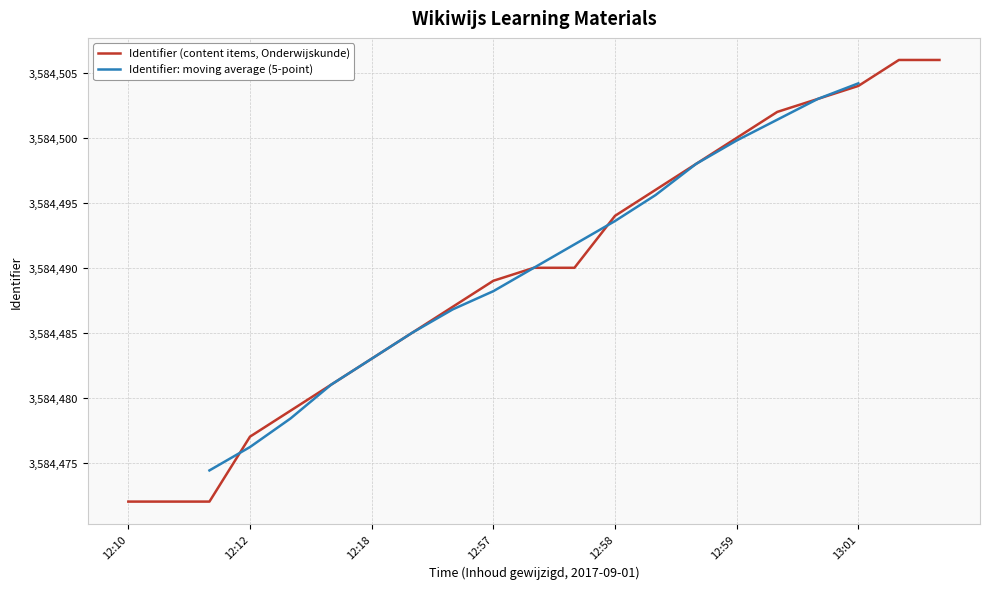

Count the number of categories in the chart.

21